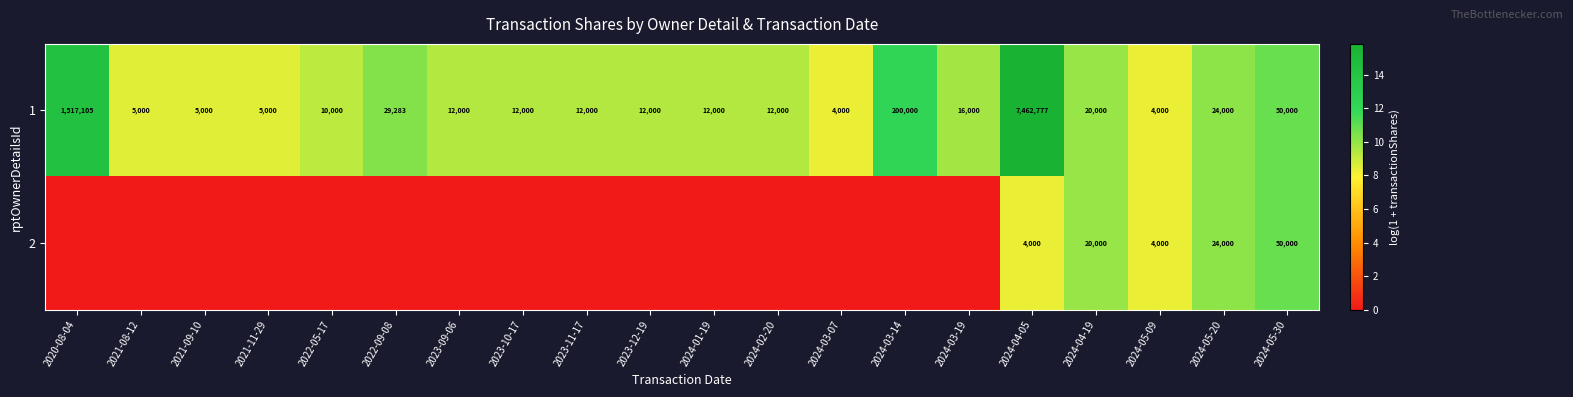

Count the number of categories in the chart.

20